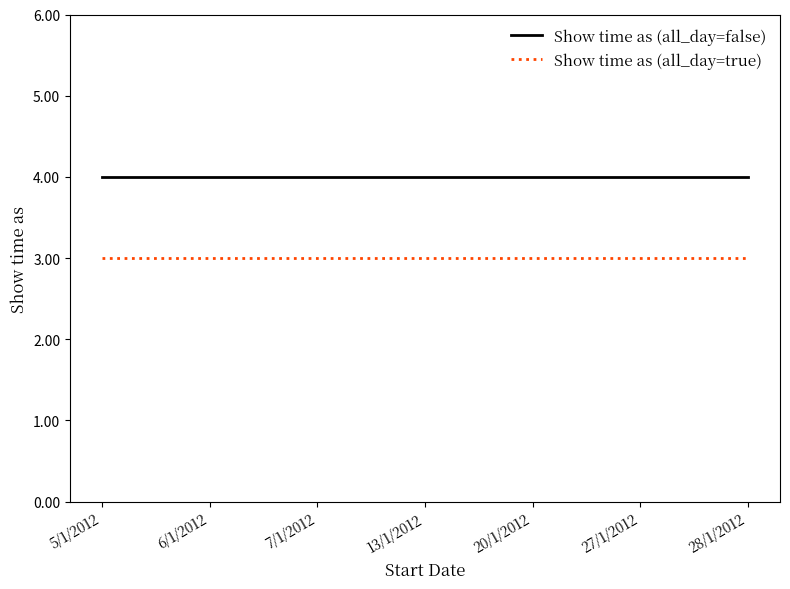

What is the total value across all series at 6/1/2012?

7